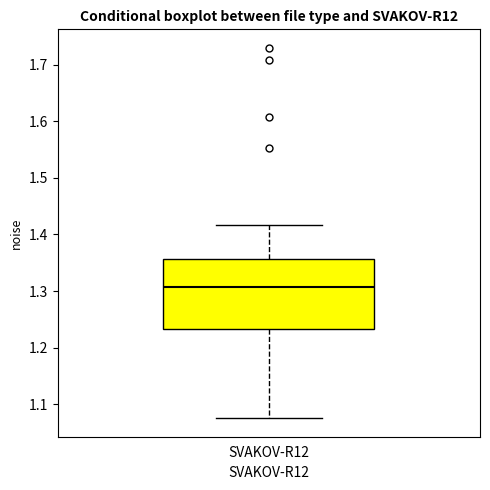

Read this box plot against the y-axis: the position of the median line, the range covered by the box, and the ends of both whiskers. The values are not printed on the chart, so give them approximately, as read against the axis.

median 1.31, box 1.23 to 1.36, whiskers 1.08 to 1.42